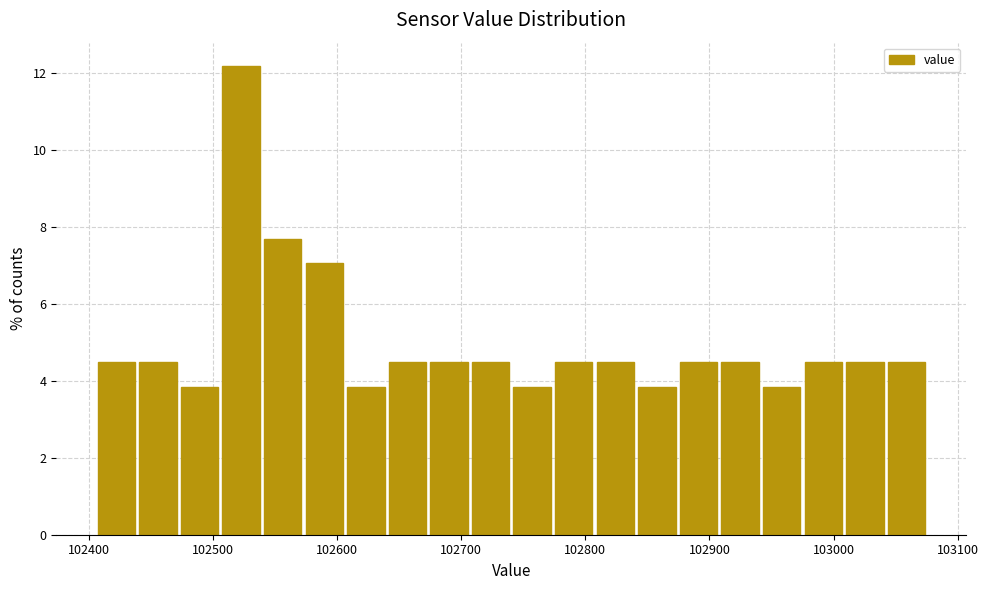

Around what value on the x-axis is the tallest bar? Give the approximate position of its centre, as read against the axis.

102520